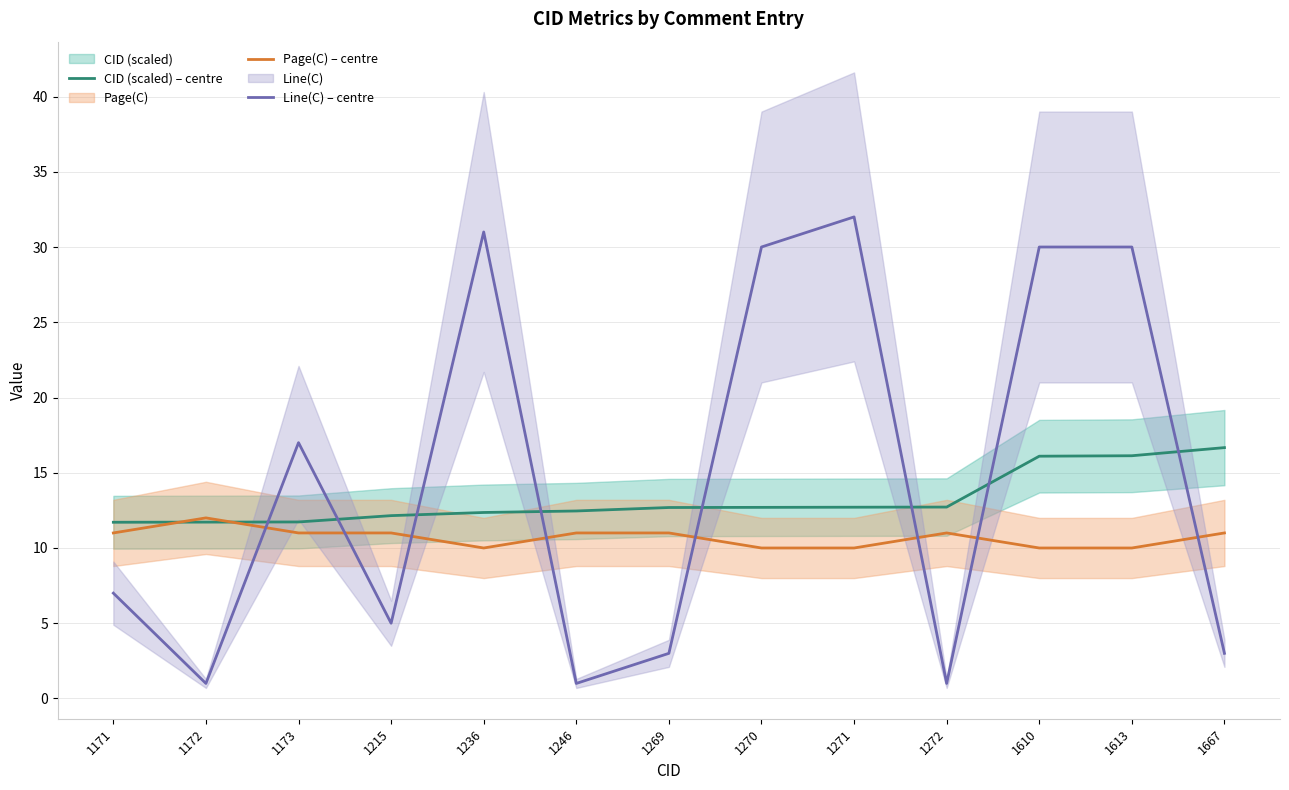

What is the sum of the CID (scaled) – centre values at 1172 and 1667?

28.4